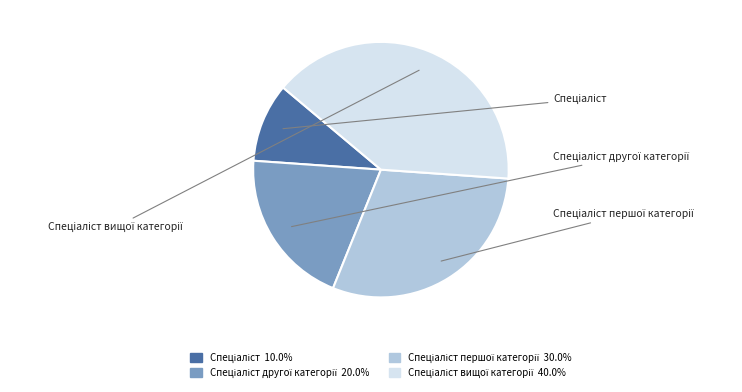

Between Спеціаліст першої категорії and Спеціаліст вищої категорії, which is larger?

Спеціаліст вищої категорії